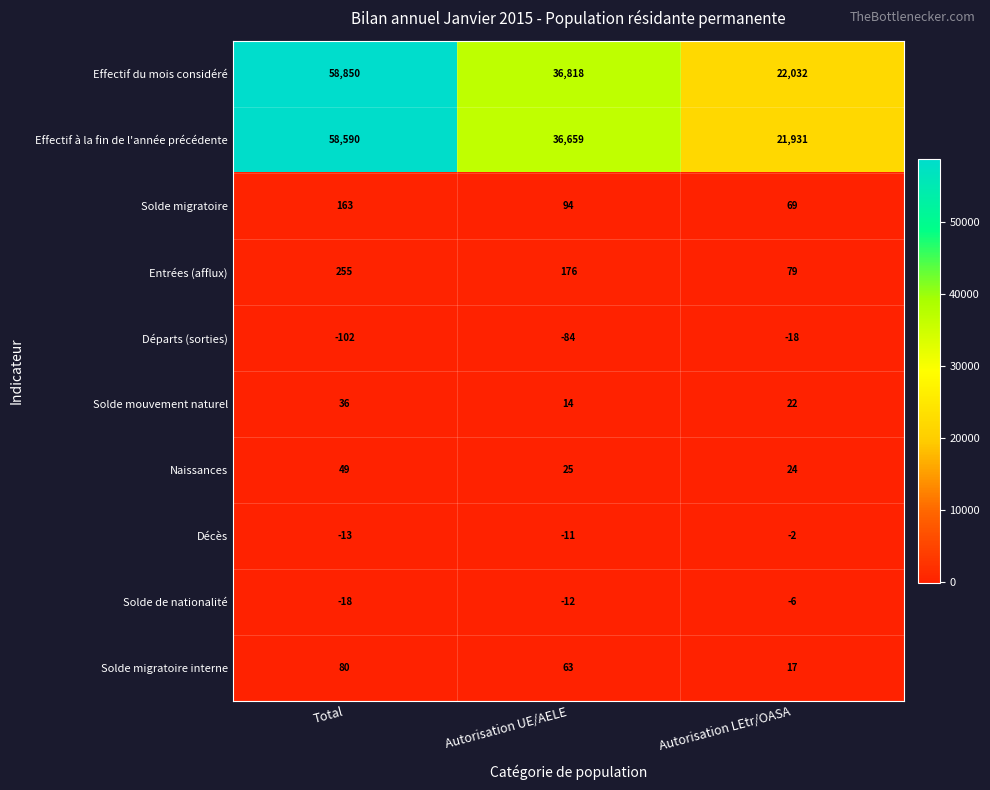

What is the sum of the Entrées (afflux) values at Autorisation UE/AELE and Total?

431